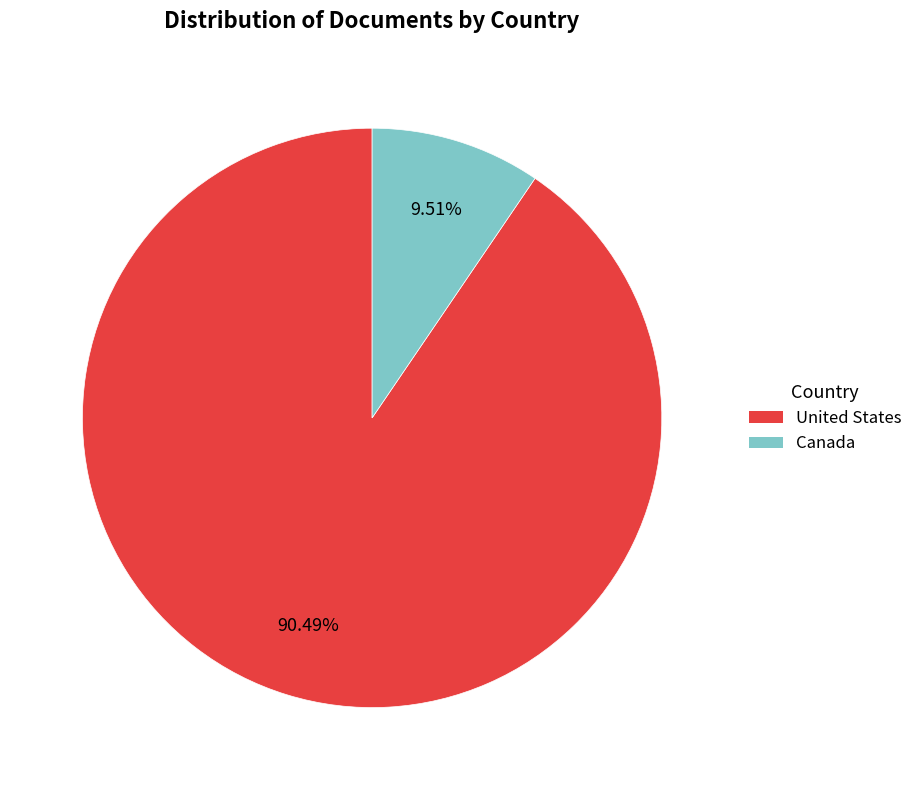

To the nearest percent, what is the average slice percentage?

50%